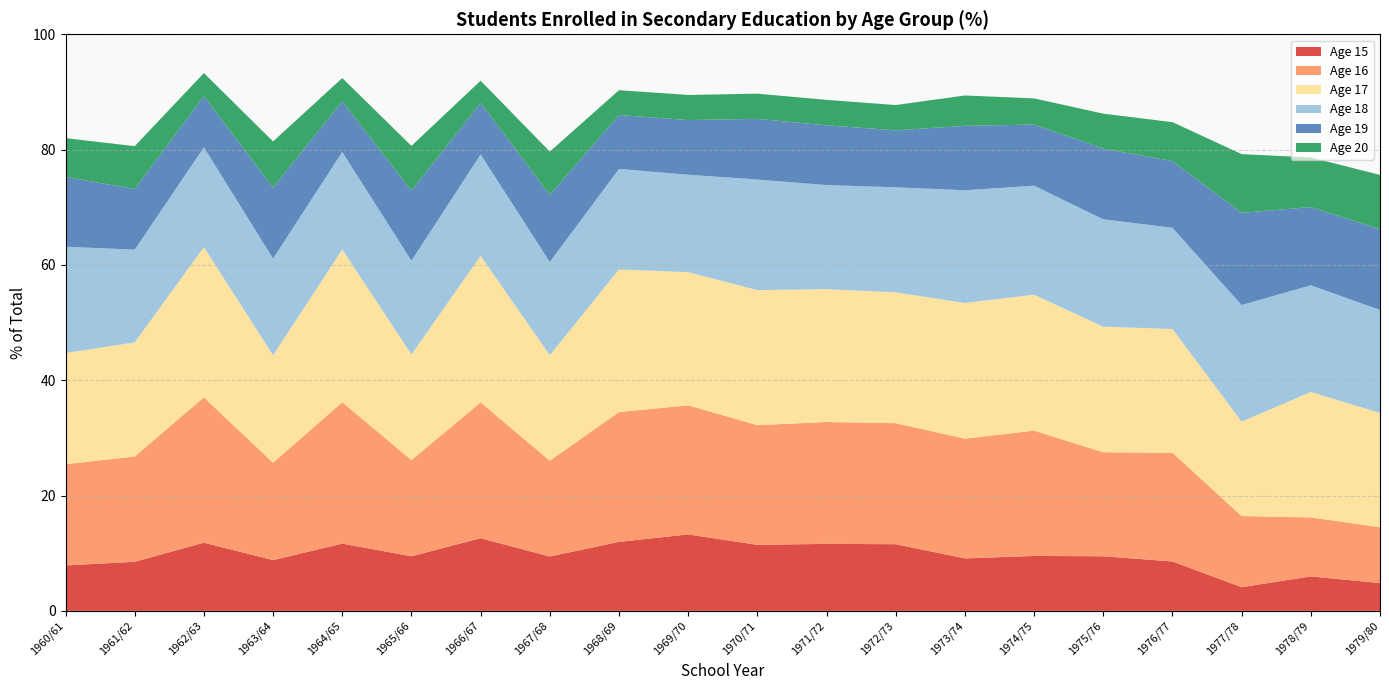

Reading left to right, list all the values displayed in this chart.

Age 15: 1960/61=7.9	1961/62=8.5	1962/63=11.8	1963/64=8.8	1964/65=11.7	1965/66=9.5	1966/67=12.6	1967/68=9.4	1968/69=12.0	1969/70=13.3	1970/71=11.5	1971/72=11.6	1972/73=11.6	1973/74=9.1	1974/75=9.5	1975/76=9.5	1976/77=8.6	1977/78=4.1	1978/79=6.0	1979/80=4.8
Age 16: 1960/61=17.6	1961/62=18.3	1962/63=25.2	1963/64=16.9	1964/65=24.5	1965/66=16.7	1966/67=23.6	1967/68=16.6	1968/69=22.5	1969/70=22.4	1970/71=20.8	1971/72=21.1	1972/73=21.0	1973/74=20.8	1974/75=21.7	1975/76=18.0	1976/77=18.9	1977/78=12.3	1978/79=10.2	1979/80=9.7
Age 17: 1960/61=19.3	1961/62=19.8	1962/63=26.1	1963/64=18.7	1964/65=26.5	1965/66=18.3	1966/67=25.4	1967/68=18.3	1968/69=24.7	1969/70=23.1	1970/71=23.4	1971/72=23.0	1972/73=22.7	1973/74=23.5	1974/75=23.6	1975/76=21.8	1976/77=21.5	1977/78=16.4	1978/79=21.8	1979/80=19.8
Age 18: 1960/61=18.4	1961/62=16.1	1962/63=17.3	1963/64=16.8	1964/65=16.9	1965/66=16.3	1966/67=17.6	1967/68=16.2	1968/69=17.4	1969/70=16.9	1970/71=19.2	1971/72=18.1	1972/73=18.2	1973/74=19.6	1974/75=18.9	1975/76=18.6	1976/77=17.6	1977/78=20.2	1978/79=18.5	1979/80=17.9
Age 19: 1960/61=12.1	1961/62=10.5	1962/63=8.9	1963/64=12.3	1964/65=8.8	1965/66=12.1	1966/67=9.0	1967/68=11.6	1968/69=9.3	1969/70=9.5	1970/71=10.5	1971/72=10.4	1972/73=9.9	1973/74=11.2	1974/75=10.6	1975/76=12.3	1976/77=11.6	1977/78=16.0	1978/79=13.6	1979/80=14.0
Age 20: 1960/61=6.7	1961/62=7.4	1962/63=4.0	1963/64=8.0	1964/65=4.0	1965/66=7.8	1966/67=3.8	1967/68=7.5	1968/69=4.3	1969/70=4.4	1970/71=4.4	1971/72=4.4	1972/73=4.4	1973/74=5.3	1974/75=4.5	1975/76=6.1	1976/77=6.8	1977/78=10.2	1978/79=8.6	1979/80=9.4